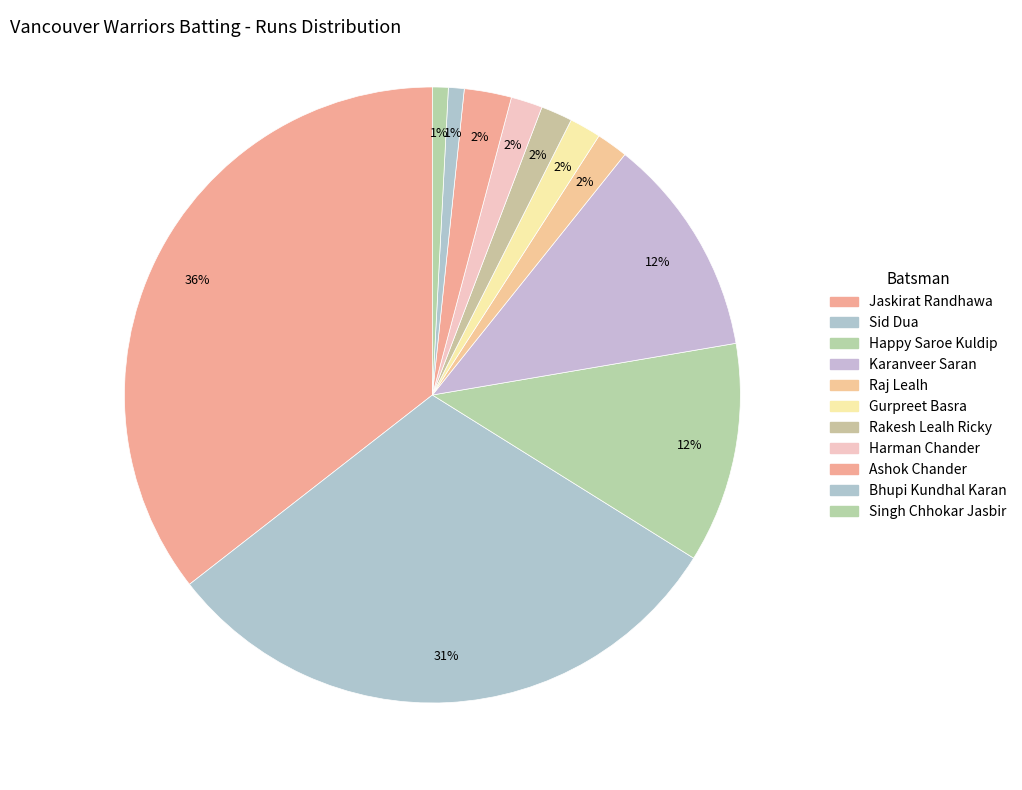

To the nearest percent, what is the difference between the Singh Chhokar Jasbir and Ashok Chander slice percentages?

2%